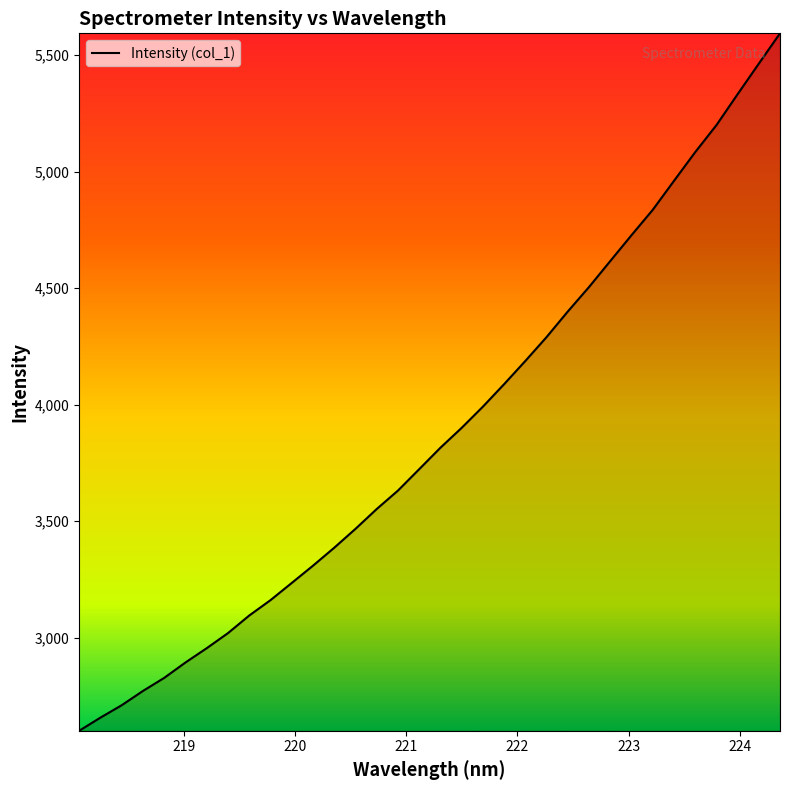

What is the minimum value shown in the chart?

2601.3